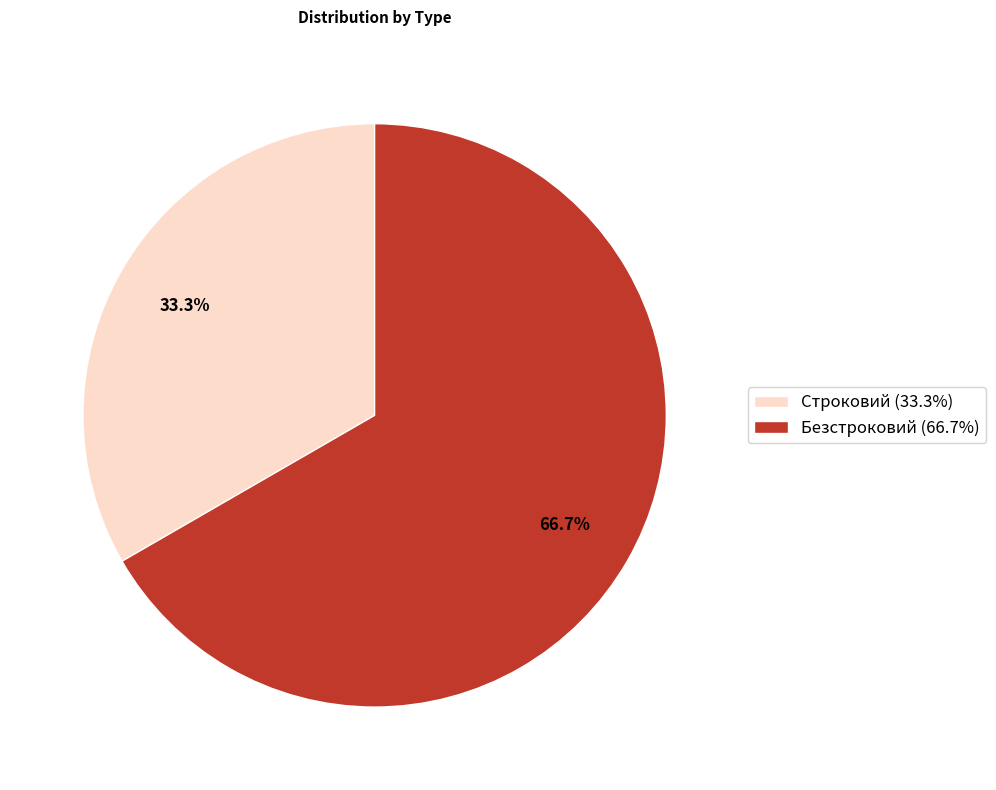

Count the number of slices in the pie.

2